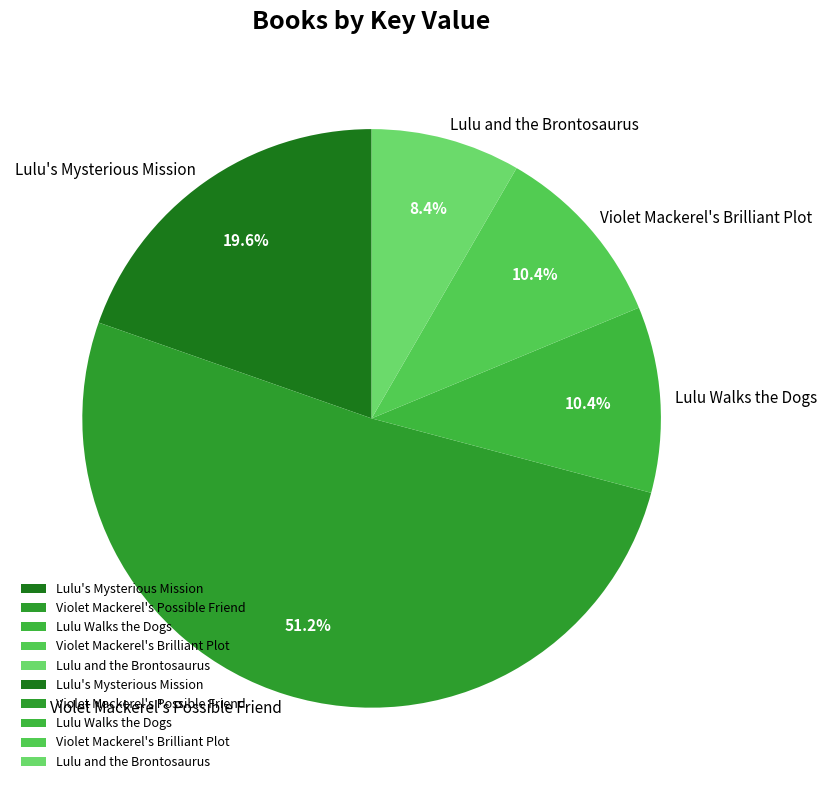

True or false: Violet Mackerel's Possible Friend accounts for 51% of the total.

True